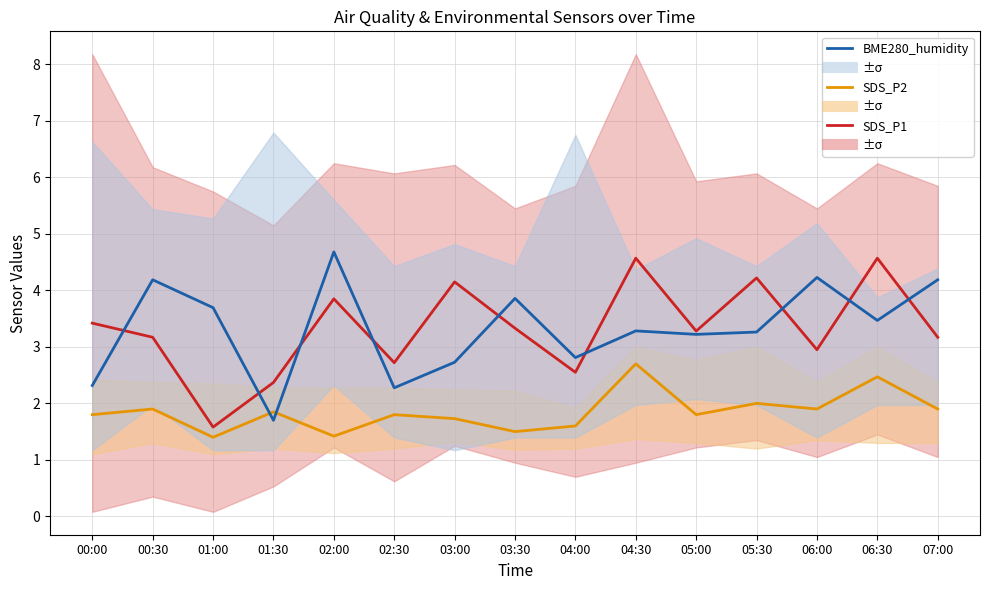

Which series has the largest range (max minus min)?

SDS_P1